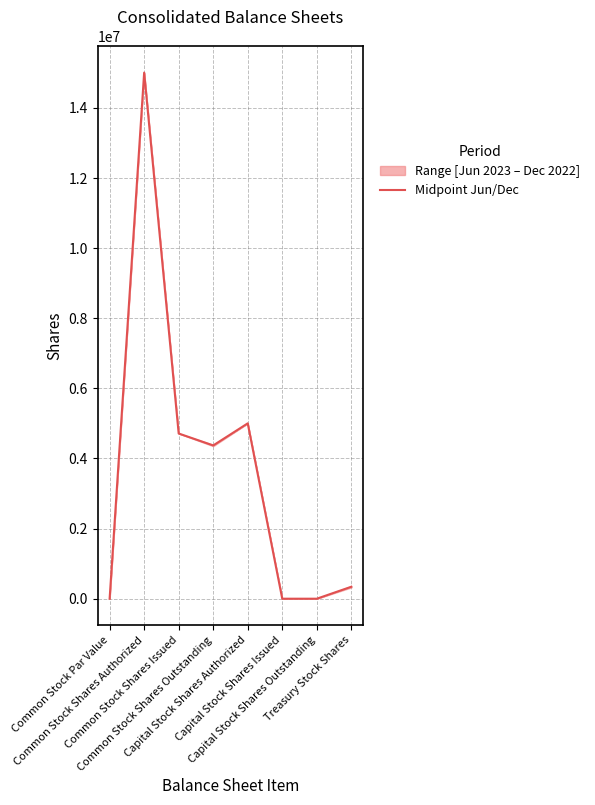

What is the label of the 2nd point from the right?

Capital Stock Shares Outstanding